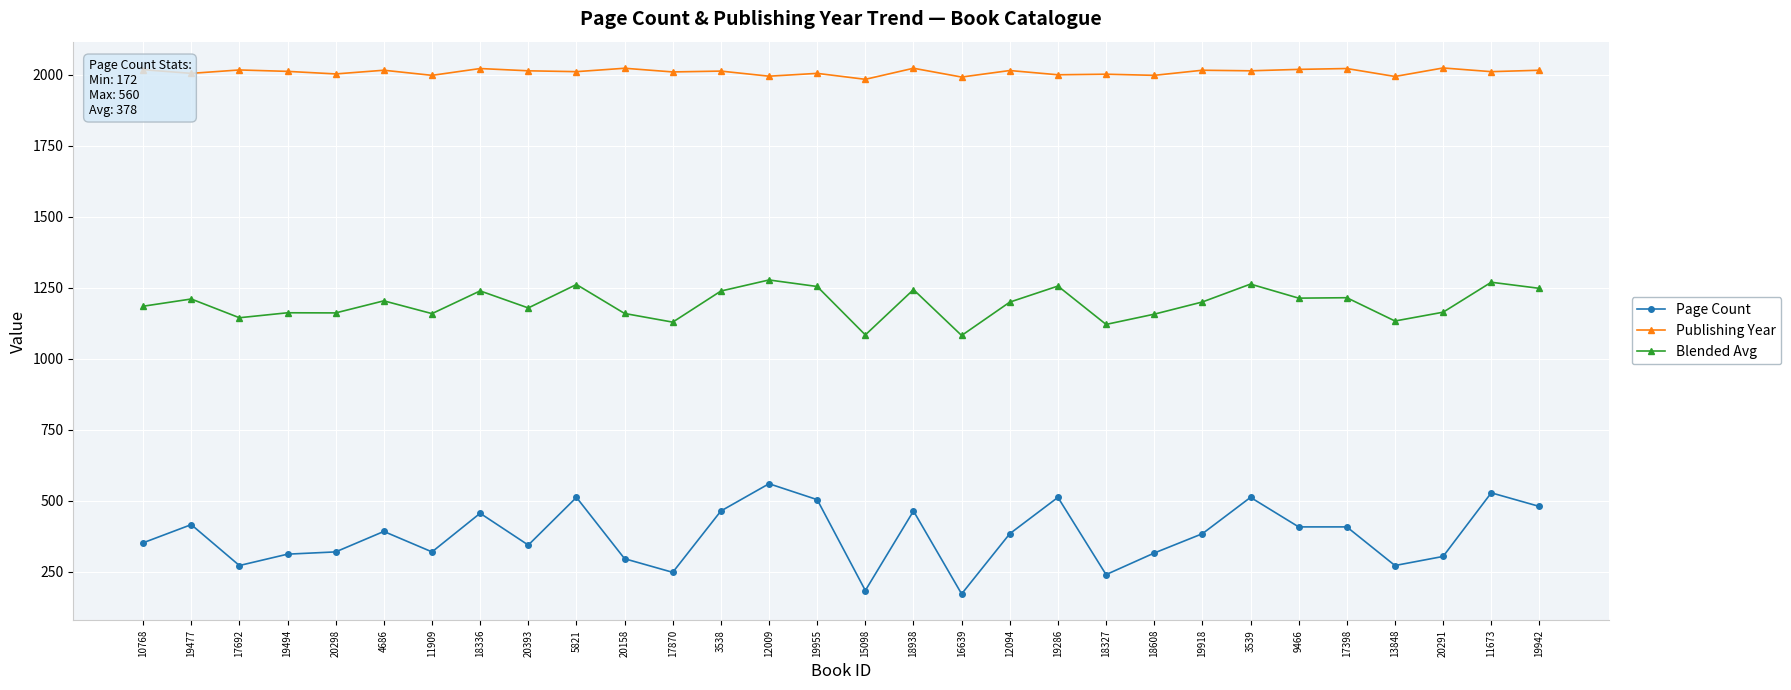

Where is the first local maximum for Blended Avg?

19477